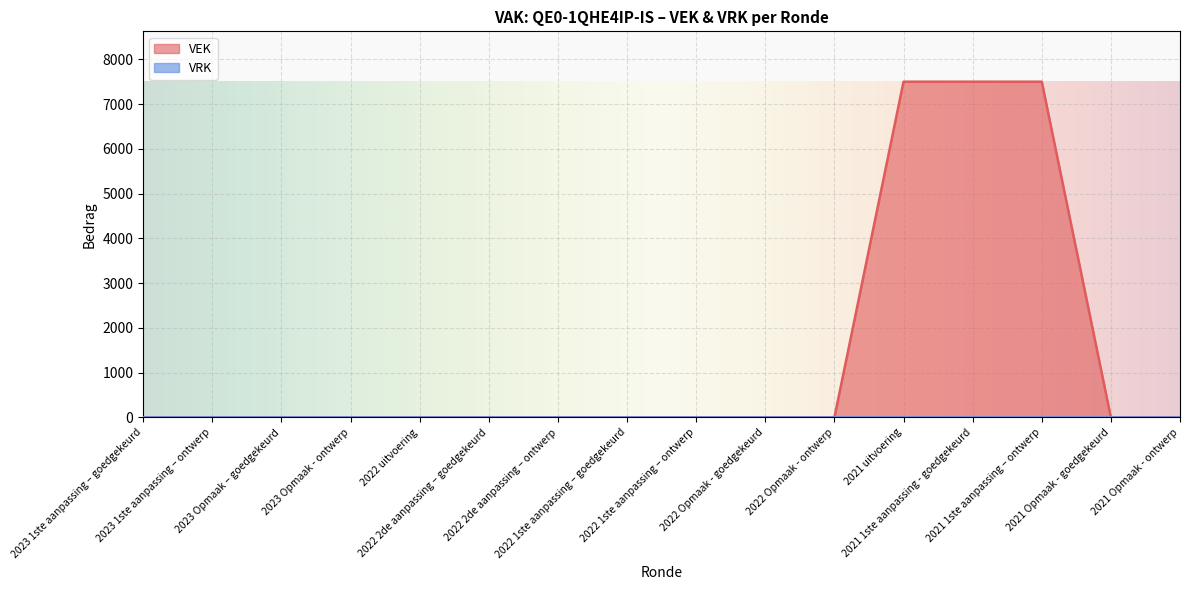

What is the difference between the maximum and minimum values?

7500